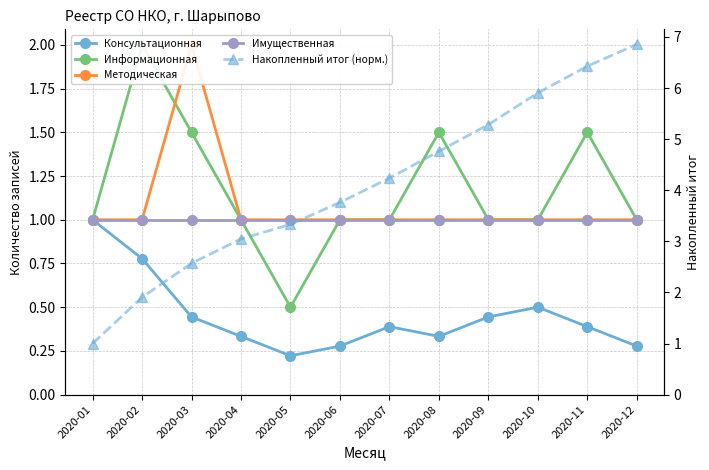

Does the chart have visible grid lines?

Yes